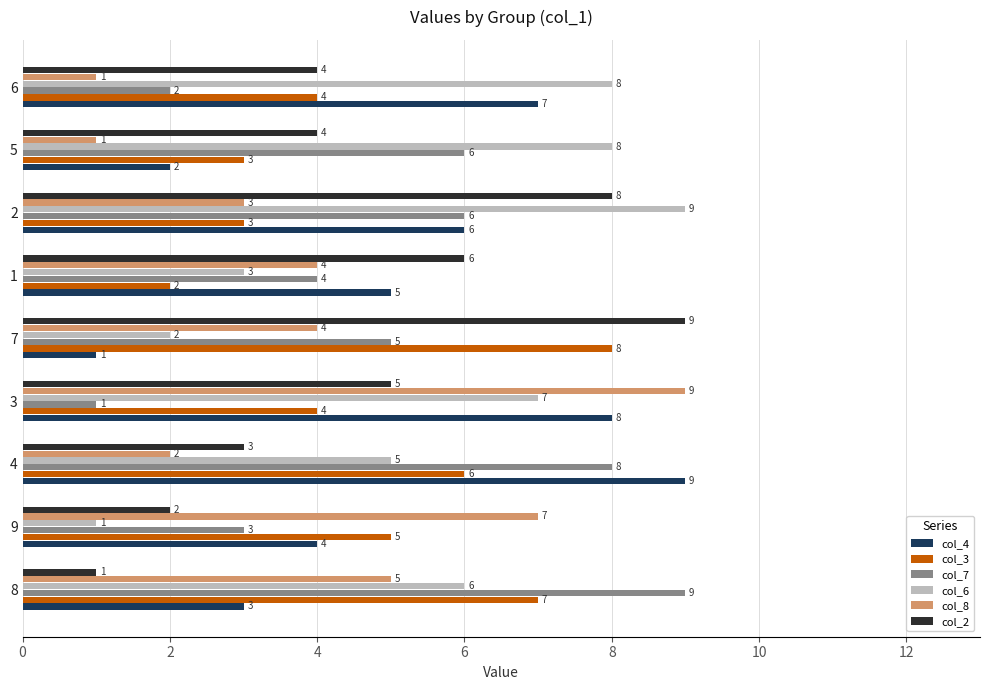

What is the approximate value of col_7 at 2?

6